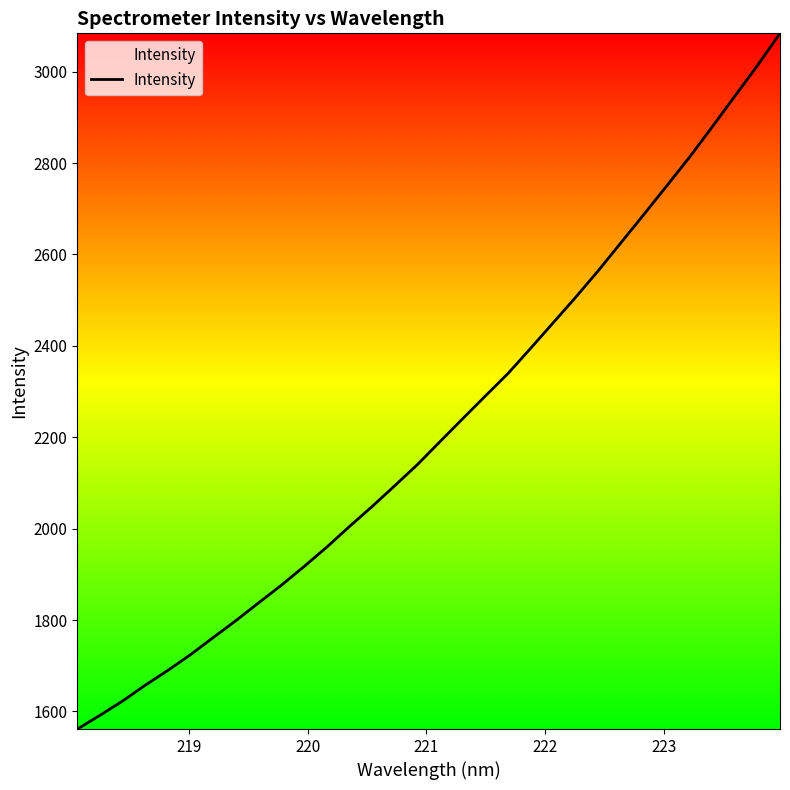

What is the smallest value displayed?

1561.5